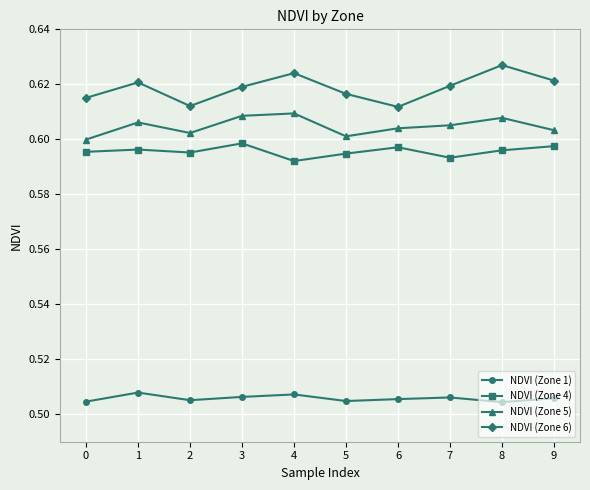

Does the chart display data point markers on the line(s)?

Yes